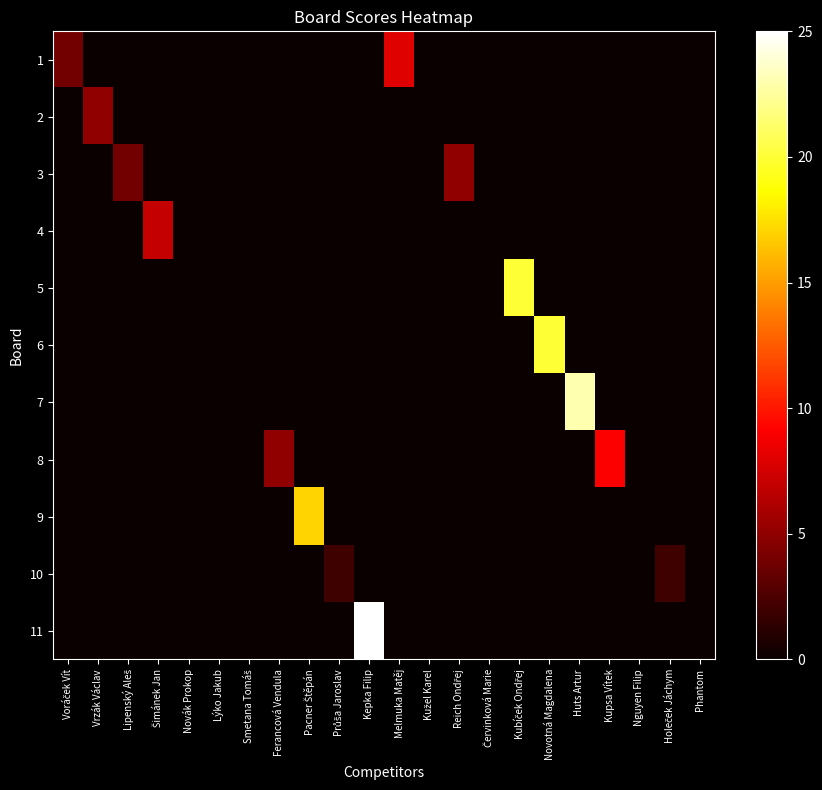

Reading left to right, list all the values displayed in this chart.

1: Voráček Vít=4	Vrzák Václav=0	Lipenský Aleš=0	Šimánek Jan=0	Novák Prokop=0	Lýko Jakub=0	Smetana Tomáš=0	Ferancová Vendula=0	Pacner Štěpán=0	Průša Jaroslav=0	Kepka Filip=0	Melmuka Matěj=8	Kužel Karel=0	Reich Ondřej=0	Červinková Marie=0	Kubíček Ondřej=0	Novotná Magdalena=0	Huts Artur=0	Kupsa Vítek=0	Nguyen Filip=0	Holeček Jáchym=0	Phantom=0
2: Voráček Vít=0	Vrzák Václav=5	Lipenský Aleš=0	Šimánek Jan=0	Novák Prokop=0	Lýko Jakub=0	Smetana Tomáš=0	Ferancová Vendula=0	Pacner Štěpán=0	Průša Jaroslav=0	Kepka Filip=0	Melmuka Matěj=0	Kužel Karel=0	Reich Ondřej=0	Červinková Marie=0	Kubíček Ondřej=0	Novotná Magdalena=0	Huts Artur=0	Kupsa Vítek=0	Nguyen Filip=0	Holeček Jáchym=0	Phantom=0
3: Voráček Vít=0	Vrzák Václav=0	Lipenský Aleš=4	Šimánek Jan=0	Novák Prokop=0	Lýko Jakub=0	Smetana Tomáš=0	Ferancová Vendula=0	Pacner Štěpán=0	Průša Jaroslav=0	Kepka Filip=0	Melmuka Matěj=0	Kužel Karel=0	Reich Ondřej=5	Červinková Marie=0	Kubíček Ondřej=0	Novotná Magdalena=0	Huts Artur=0	Kupsa Vítek=0	Nguyen Filip=0	Holeček Jáchym=0	Phantom=0
4: Voráček Vít=0	Vrzák Václav=0	Lipenský Aleš=0	Šimánek Jan=7	Novák Prokop=0	Lýko Jakub=0	Smetana Tomáš=0	Ferancová Vendula=0	Pacner Štěpán=0	Průša Jaroslav=0	Kepka Filip=0	Melmuka Matěj=0	Kužel Karel=0	Reich Ondřej=0	Červinková Marie=0	Kubíček Ondřej=0	Novotná Magdalena=0	Huts Artur=0	Kupsa Vítek=0	Nguyen Filip=0	Holeček Jáchym=0	Phantom=0
5: Voráček Vít=0	Vrzák Václav=0	Lipenský Aleš=0	Šimánek Jan=0	Novák Prokop=0	Lýko Jakub=0	Smetana Tomáš=0	Ferancová Vendula=0	Pacner Štěpán=0	Průša Jaroslav=0	Kepka Filip=0	Melmuka Matěj=0	Kužel Karel=0	Reich Ondřej=0	Červinková Marie=0	Kubíček Ondřej=20	Novotná Magdalena=0	Huts Artur=0	Kupsa Vítek=0	Nguyen Filip=0	Holeček Jáchym=0	Phantom=0
6: Voráček Vít=0	Vrzák Václav=0	Lipenský Aleš=0	Šimánek Jan=0	Novák Prokop=0	Lýko Jakub=0	Smetana Tomáš=0	Ferancová Vendula=0	Pacner Štěpán=0	Průša Jaroslav=0	Kepka Filip=0	Melmuka Matěj=0	Kužel Karel=0	Reich Ondřej=0	Červinková Marie=0	Kubíček Ondřej=0	Novotná Magdalena=20	Huts Artur=0	Kupsa Vítek=0	Nguyen Filip=0	Holeček Jáchym=0	Phantom=0
7: Voráček Vít=0	Vrzák Václav=0	Lipenský Aleš=0	Šimánek Jan=0	Novák Prokop=0	Lýko Jakub=0	Smetana Tomáš=0	Ferancová Vendula=0	Pacner Štěpán=0	Průša Jaroslav=0	Kepka Filip=0	Melmuka Matěj=0	Kužel Karel=0	Reich Ondřej=0	Červinková Marie=0	Kubíček Ondřej=0	Novotná Magdalena=0	Huts Artur=23	Kupsa Vítek=0	Nguyen Filip=0	Holeček Jáchym=0	Phantom=0
8: Voráček Vít=0	Vrzák Václav=0	Lipenský Aleš=0	Šimánek Jan=0	Novák Prokop=0	Lýko Jakub=0	Smetana Tomáš=0	Ferancová Vendula=5	Pacner Štěpán=0	Průša Jaroslav=0	Kepka Filip=0	Melmuka Matěj=0	Kužel Karel=0	Reich Ondřej=0	Červinková Marie=0	Kubíček Ondřej=0	Novotná Magdalena=0	Huts Artur=0	Kupsa Vítek=9	Nguyen Filip=0	Holeček Jáchym=0	Phantom=0
9: Voráček Vít=0	Vrzák Václav=0	Lipenský Aleš=0	Šimánek Jan=0	Novák Prokop=0	Lýko Jakub=0	Smetana Tomáš=0	Ferancová Vendula=0	Pacner Štěpán=17	Průša Jaroslav=0	Kepka Filip=0	Melmuka Matěj=0	Kužel Karel=0	Reich Ondřej=0	Červinková Marie=0	Kubíček Ondřej=0	Novotná Magdalena=0	Huts Artur=0	Kupsa Vítek=0	Nguyen Filip=0	Holeček Jáchym=0	Phantom=0
10: Voráček Vít=0	Vrzák Václav=0	Lipenský Aleš=0	Šimánek Jan=0	Novák Prokop=0	Lýko Jakub=0	Smetana Tomáš=0	Ferancová Vendula=0	Pacner Štěpán=0	Průša Jaroslav=2	Kepka Filip=0	Melmuka Matěj=0	Kužel Karel=0	Reich Ondřej=0	Červinková Marie=0	Kubíček Ondřej=0	Novotná Magdalena=0	Huts Artur=0	Kupsa Vítek=0	Nguyen Filip=0	Holeček Jáchym=2	Phantom=0
11: Voráček Vít=0	Vrzák Václav=0	Lipenský Aleš=0	Šimánek Jan=0	Novák Prokop=0	Lýko Jakub=0	Smetana Tomáš=0	Ferancová Vendula=0	Pacner Štěpán=0	Průša Jaroslav=0	Kepka Filip=25	Melmuka Matěj=0	Kužel Karel=0	Reich Ondřej=0	Červinková Marie=0	Kubíček Ondřej=0	Novotná Magdalena=0	Huts Artur=0	Kupsa Vítek=0	Nguyen Filip=0	Holeček Jáchym=0	Phantom=0